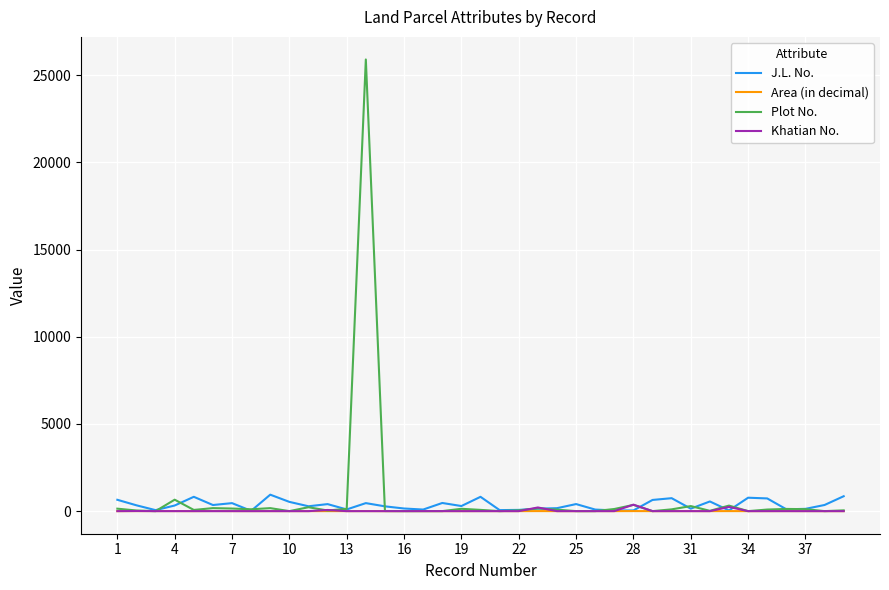

What is the highest value of the J.L. No. series?

944